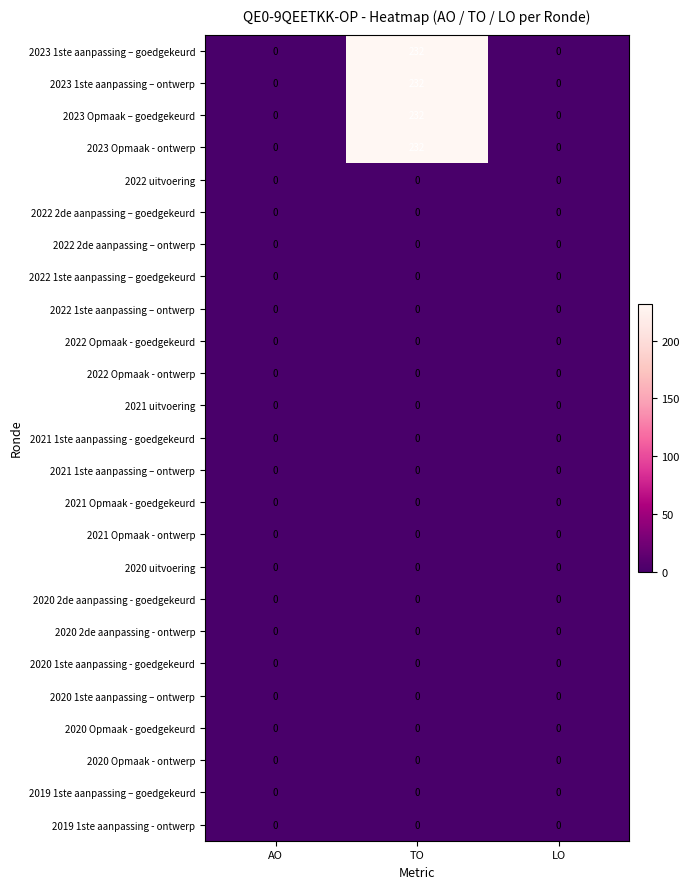

Which category has the highest value in the 2023 1ste aanpassing – goedgekeurd series?

TO